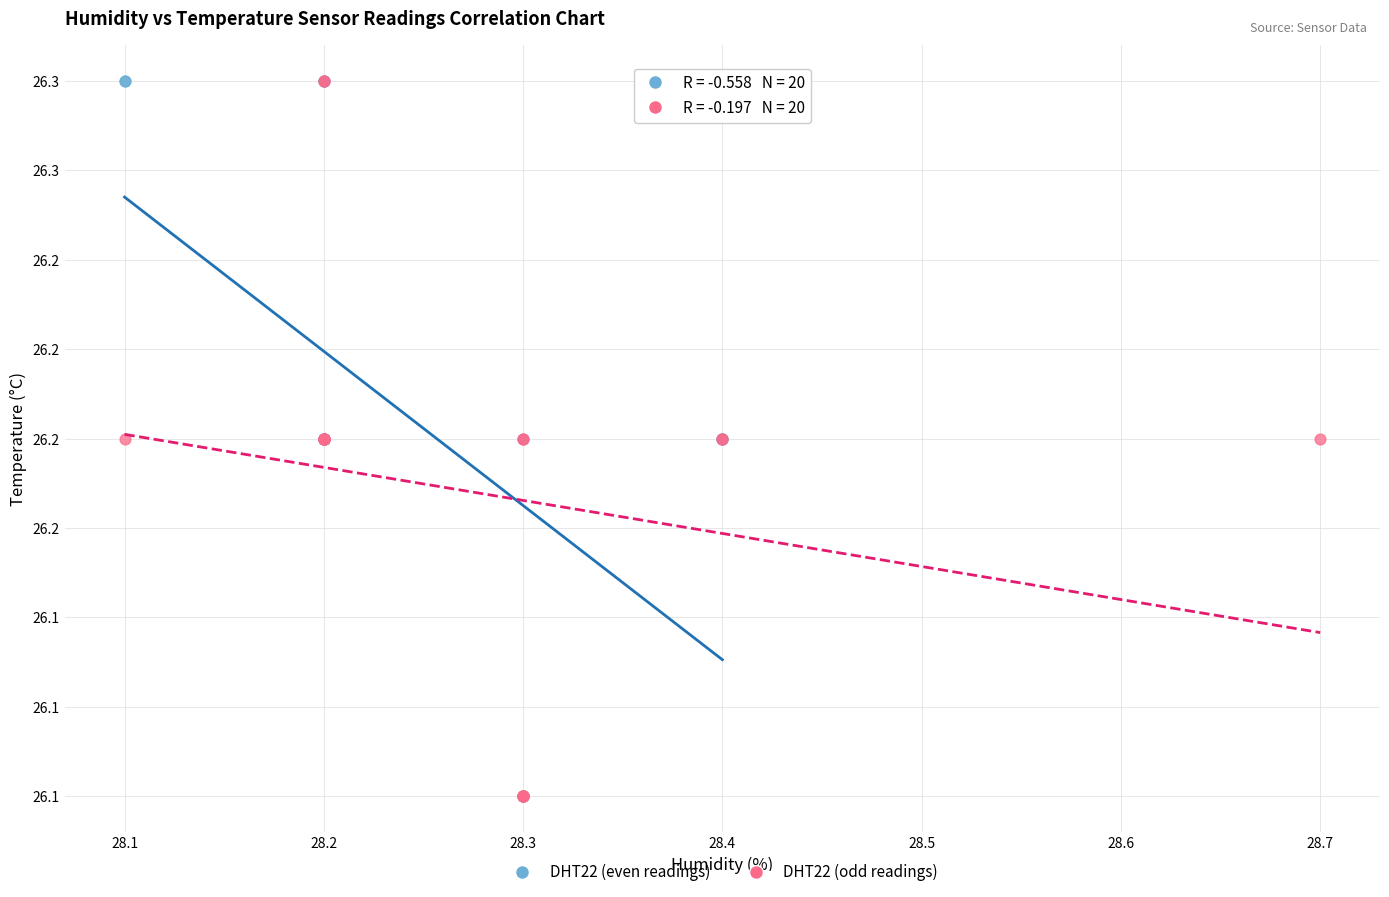

What are all the series names shown in the legend?

DHT22 (even readings), DHT22 (odd readings)